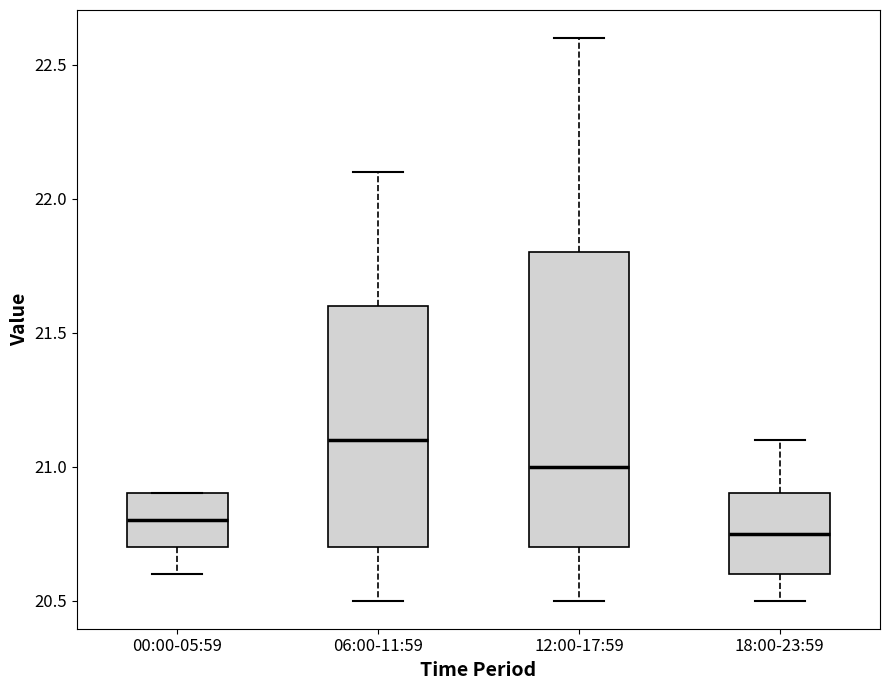

Which box is the tallest, from its lower edge to its upper edge?

12:00-17:59